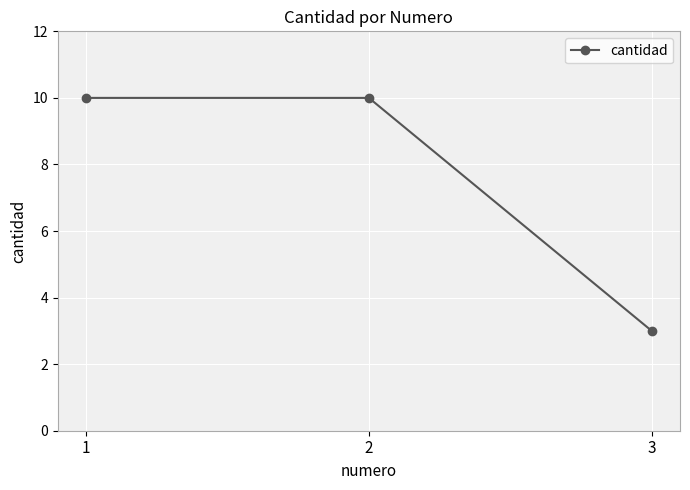

Reading right to left, extract all data points from this chart.

3=3	2=10	1=10